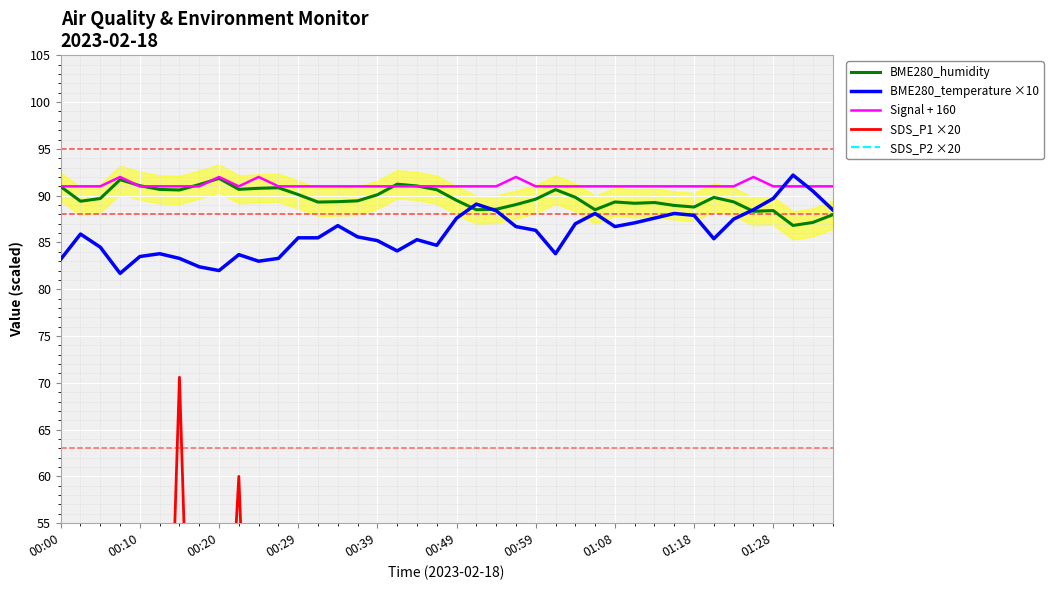

At how many categories does at least one series exceed 30?

40